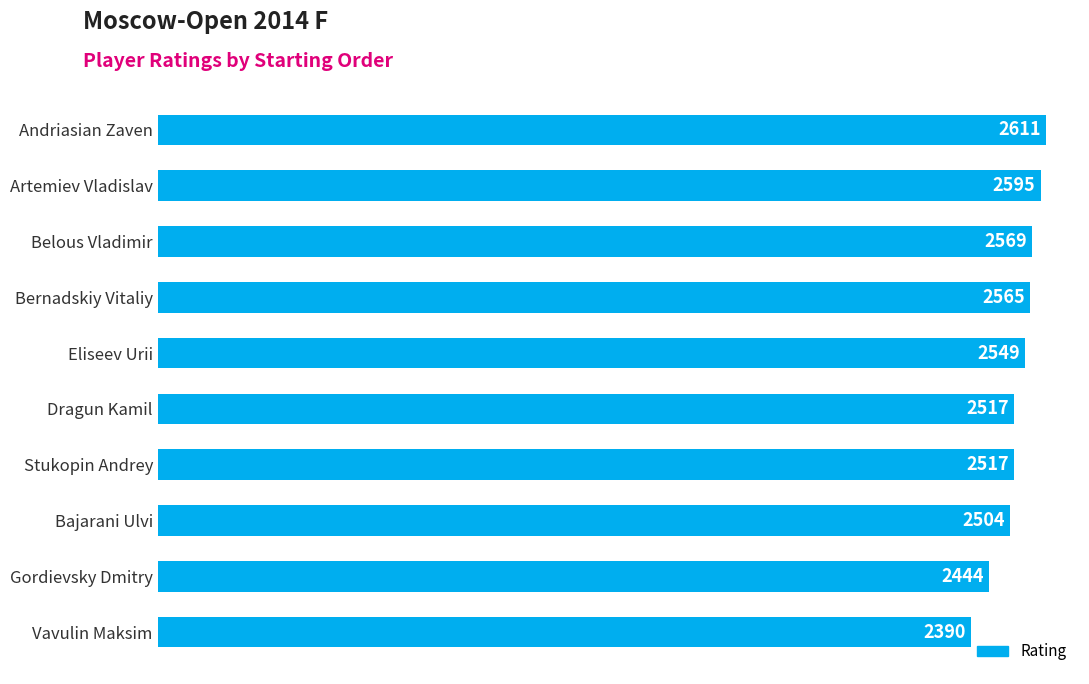

What is the difference between the maximum and minimum values?

221